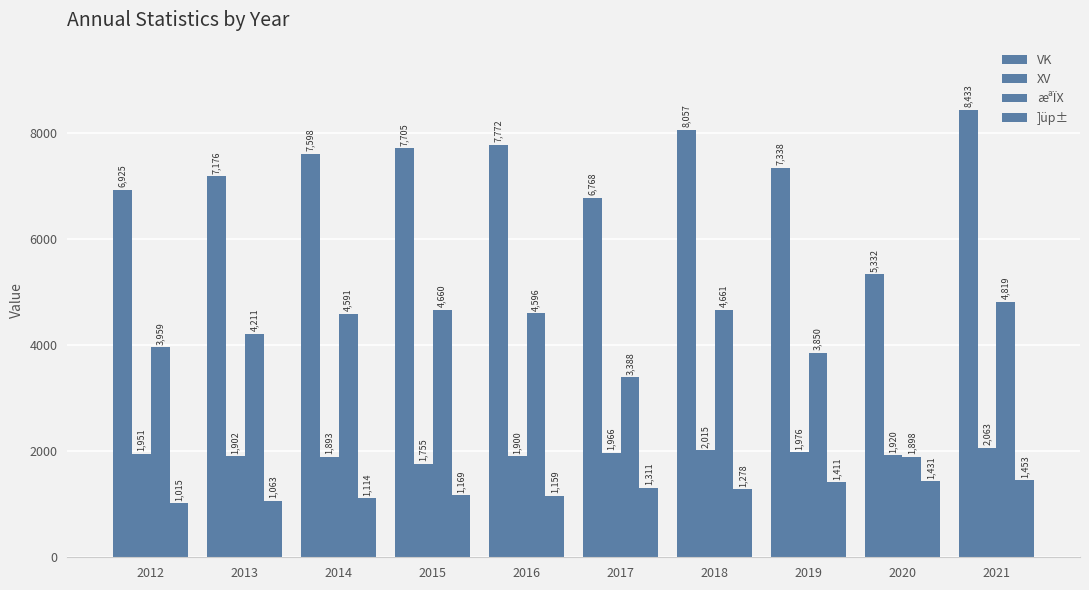

Reading left to right, extract all data points from this chart.

VK: 6925	7176	7598	7705	7772	6768	8057	7338	5332	8433
XV: 1951	1902	1893	1755	1900	1966	2015	1976	1920	2063
æªÏX: 3959	4211	4591	4660	4596	3388	4661	3850	1898	4819
]üp±: 1015	1063	1114	1169	1159	1311	1278	1411	1431	1453